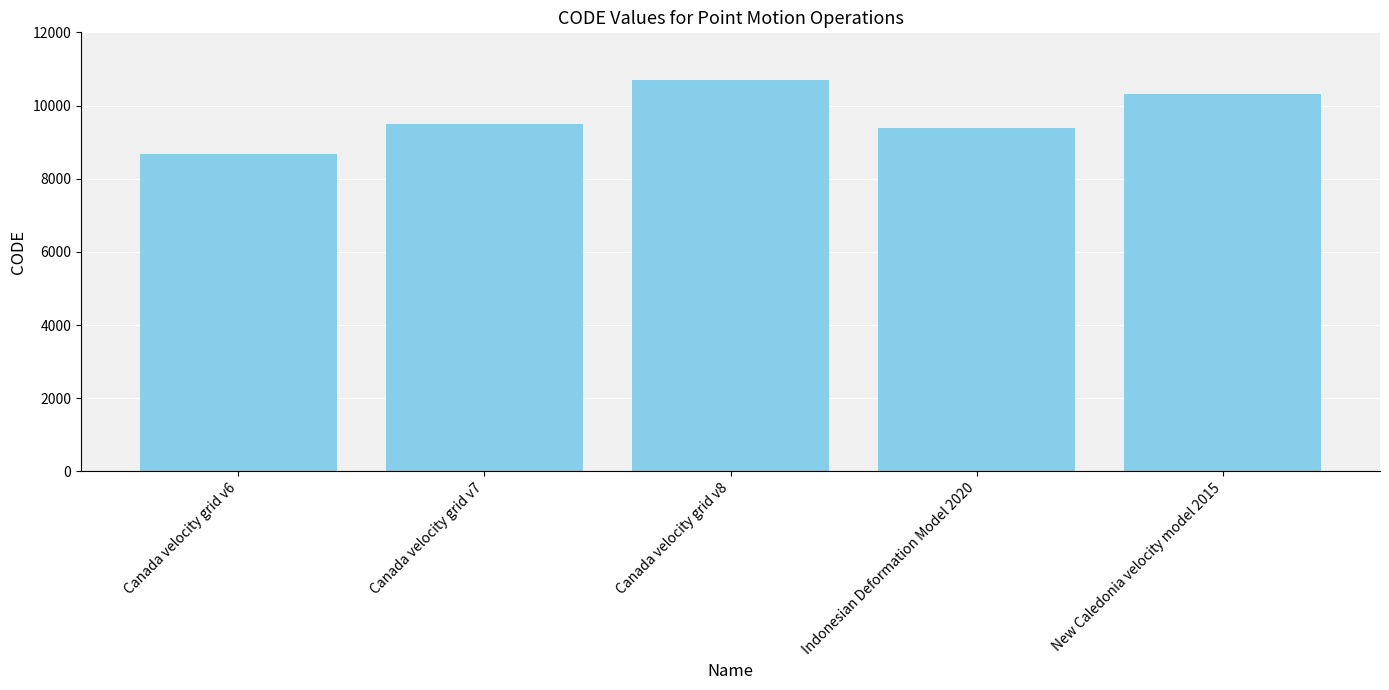

True or false: the data shows 10707 at Canada velocity grid v8.

True